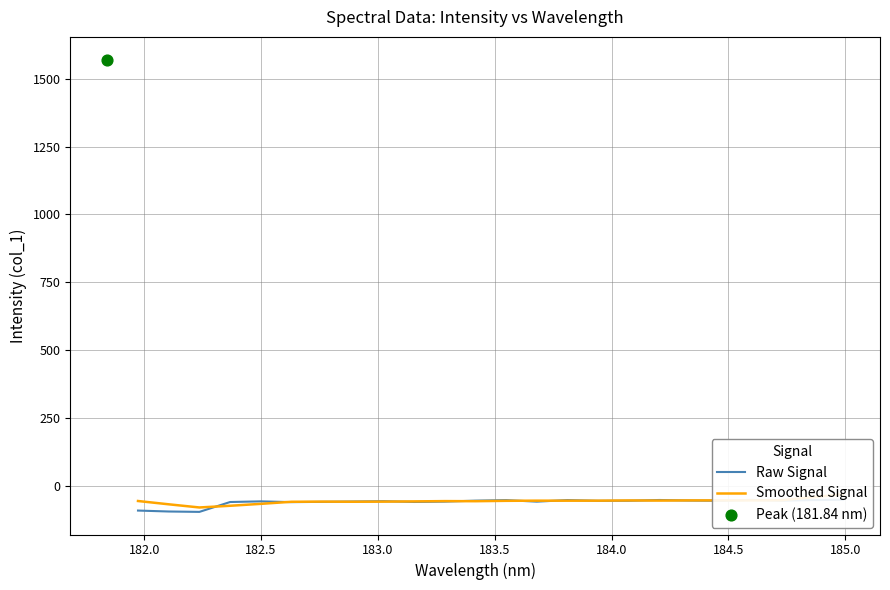

Which series reaches the minimum Y coordinate?

Raw Signal